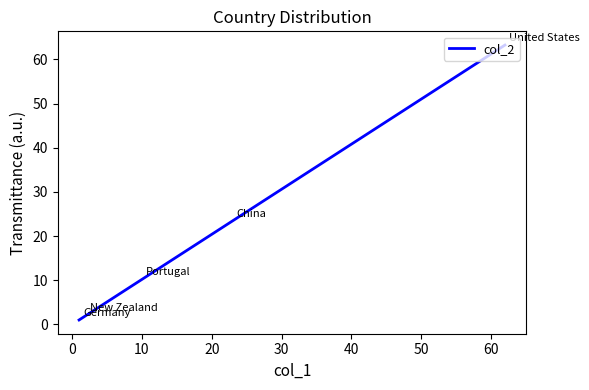

How many data points are above 10?

3